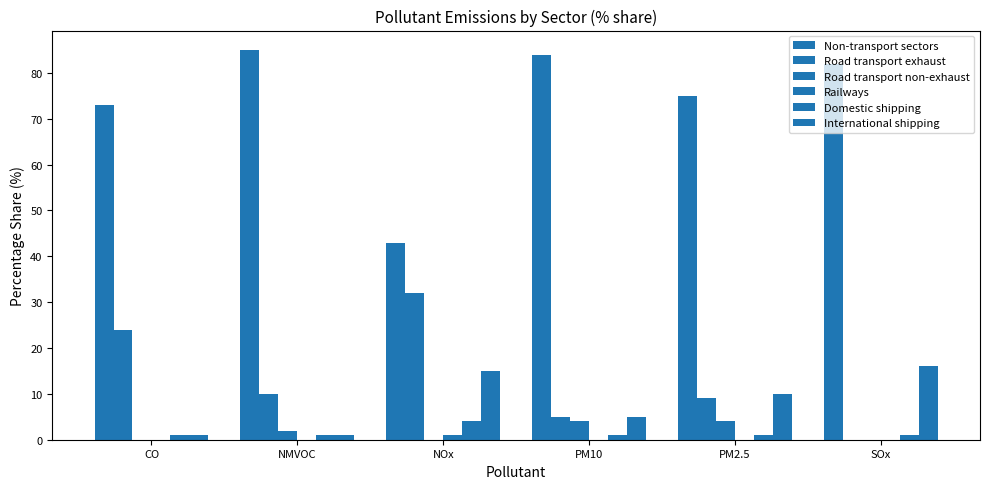

What position from the left is CO?

1